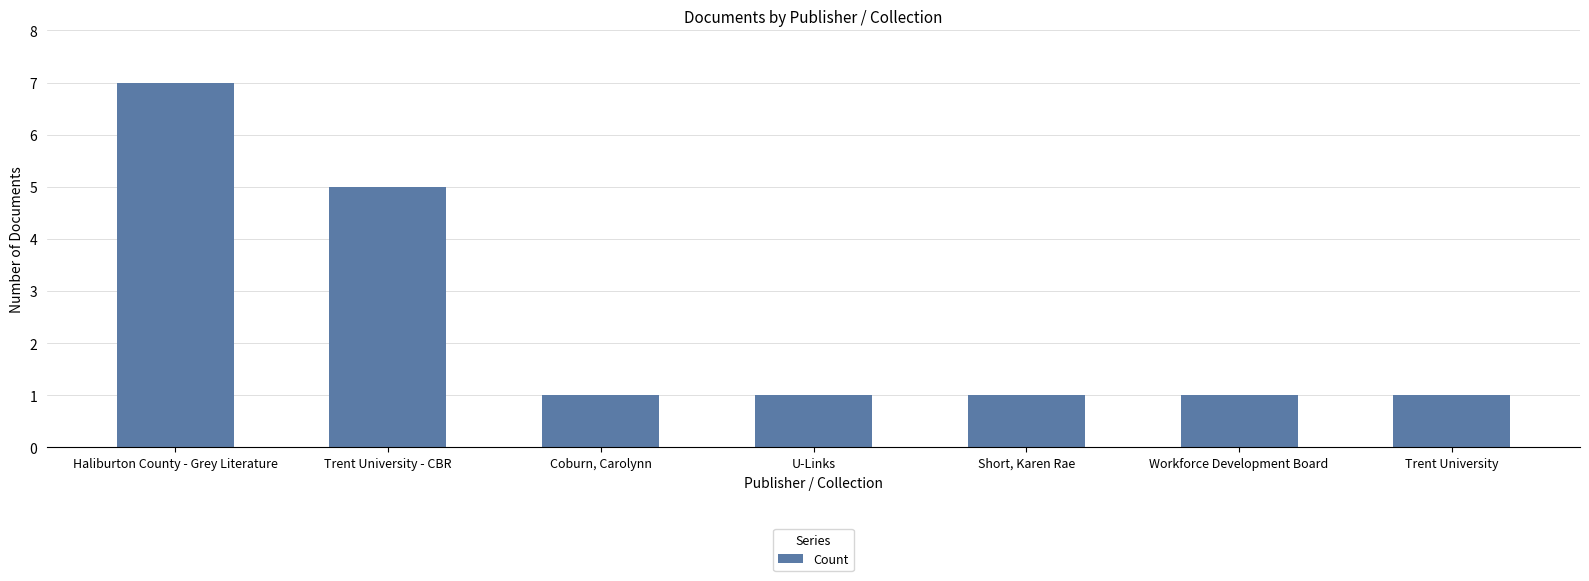

The chart shows a value of 1 at Short, Karen Rae. True or false?

True